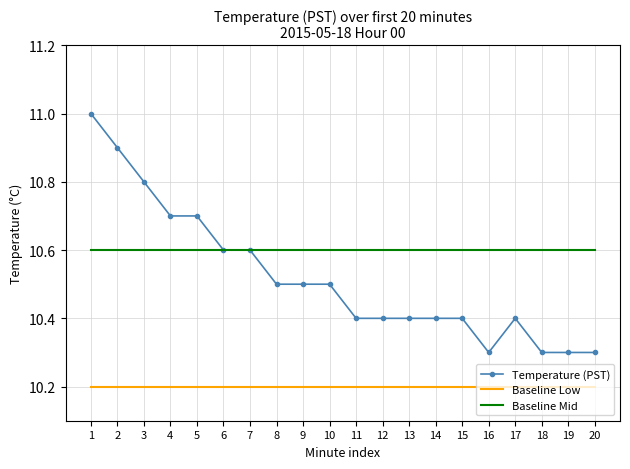

Rank the series by their average value, from lowest to highest.

Baseline Low, Temperature (PST), Baseline Mid